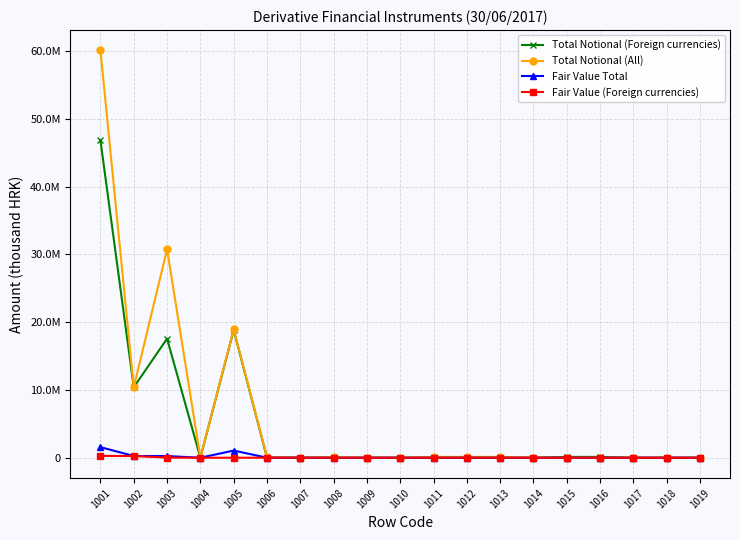

What are all the series names shown in the legend?

Total Notional (Foreign currencies), Total Notional (All), Fair Value Total, Fair Value (Foreign currencies)